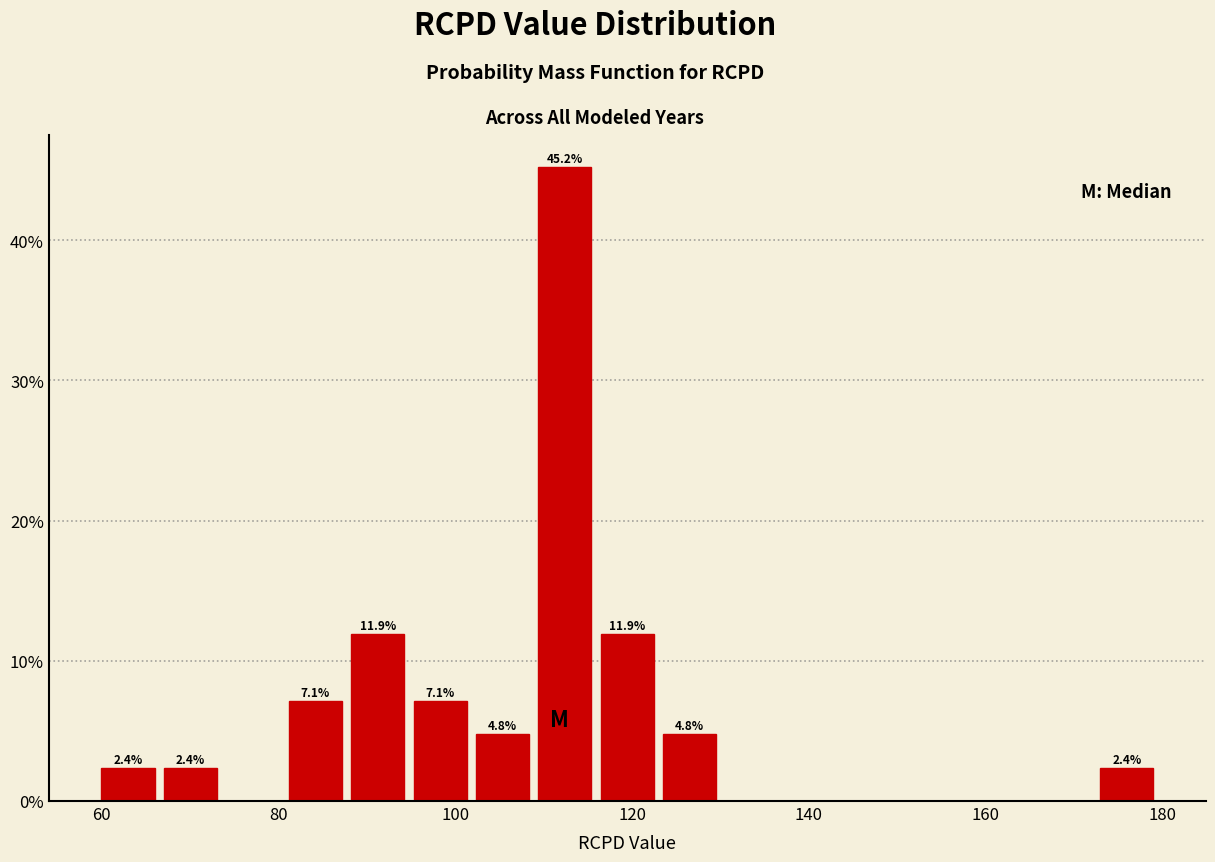

Read against the x-axis, roughly where is the centre of the tallest bar?

112